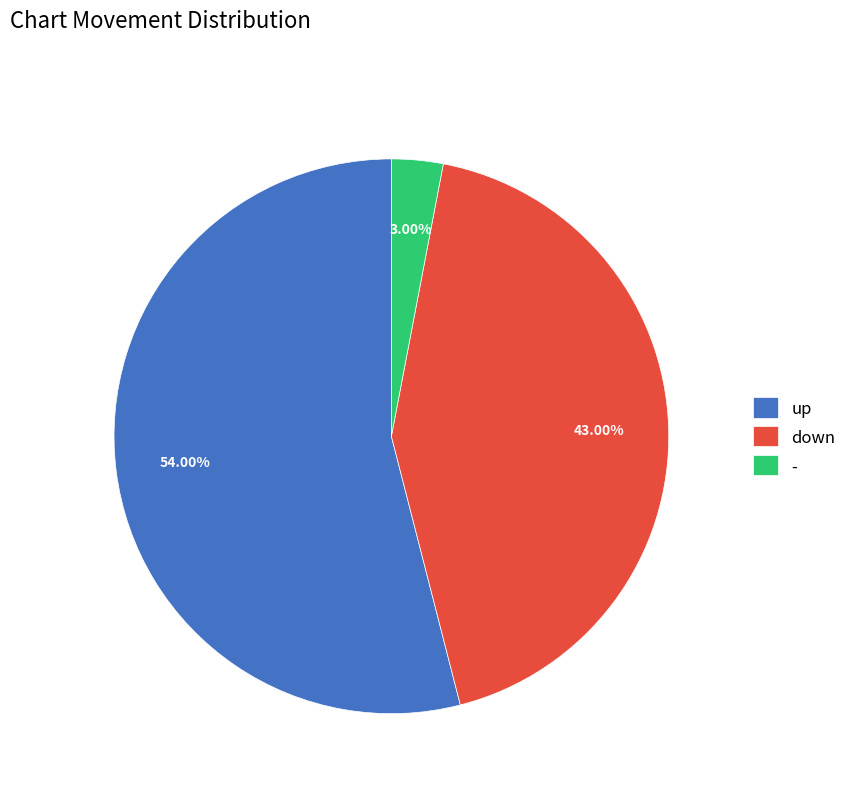

Is it true that up is 42% of the pie?

False